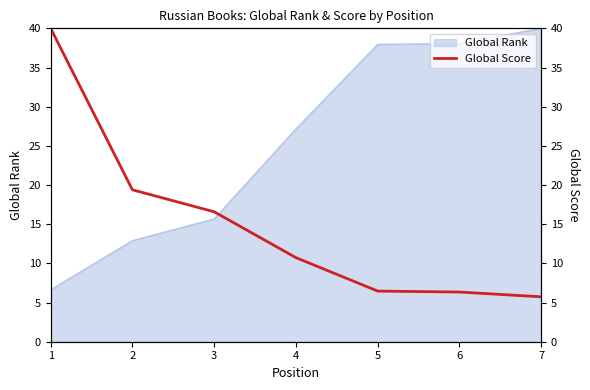

List the labels in order of value, smallest first.

7, 6, 5, 4, 3, 2, 1